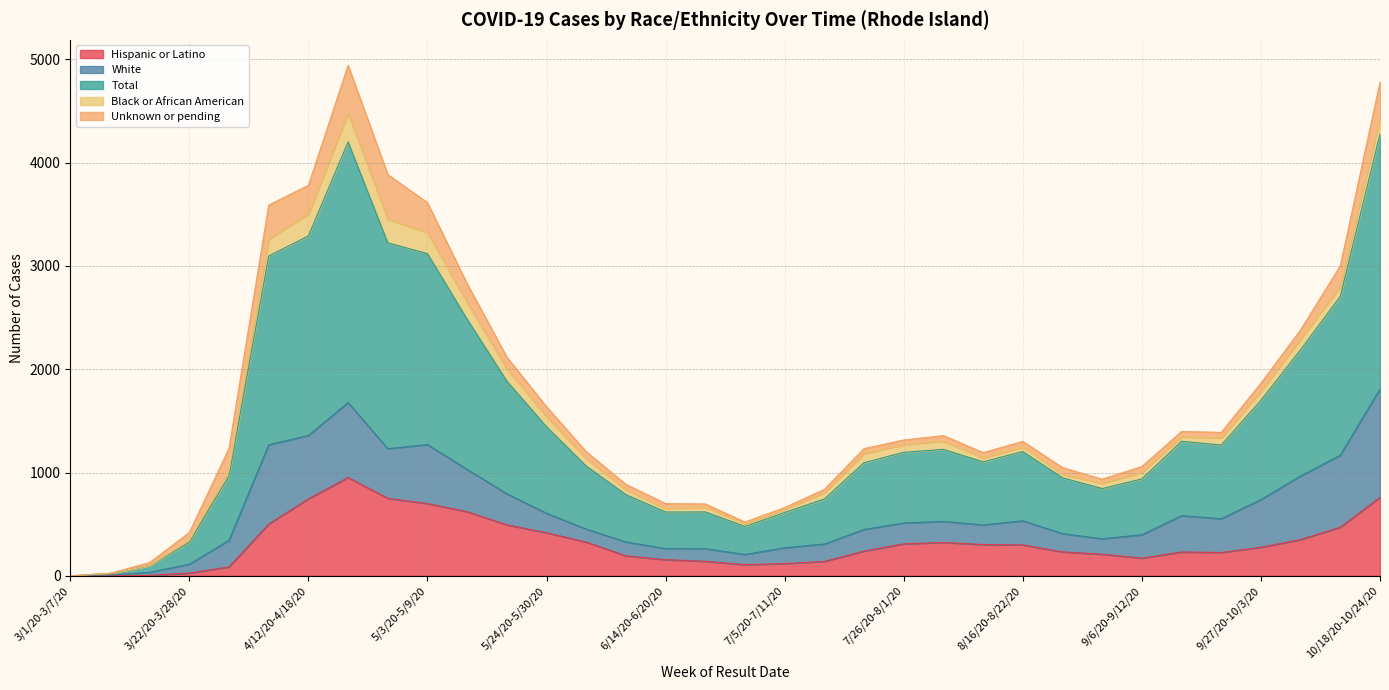

How many positive values does the Unknown or pending series have?

32